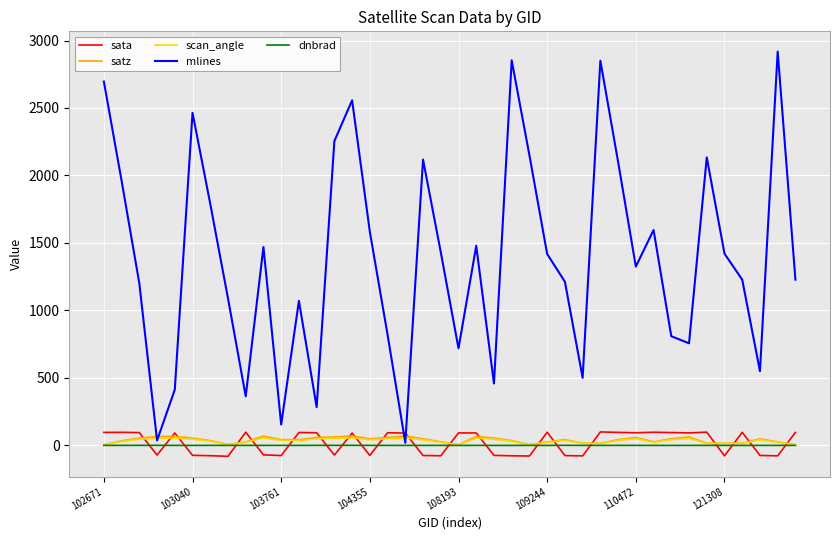

Which series has the largest range (max minus min)?

mlines